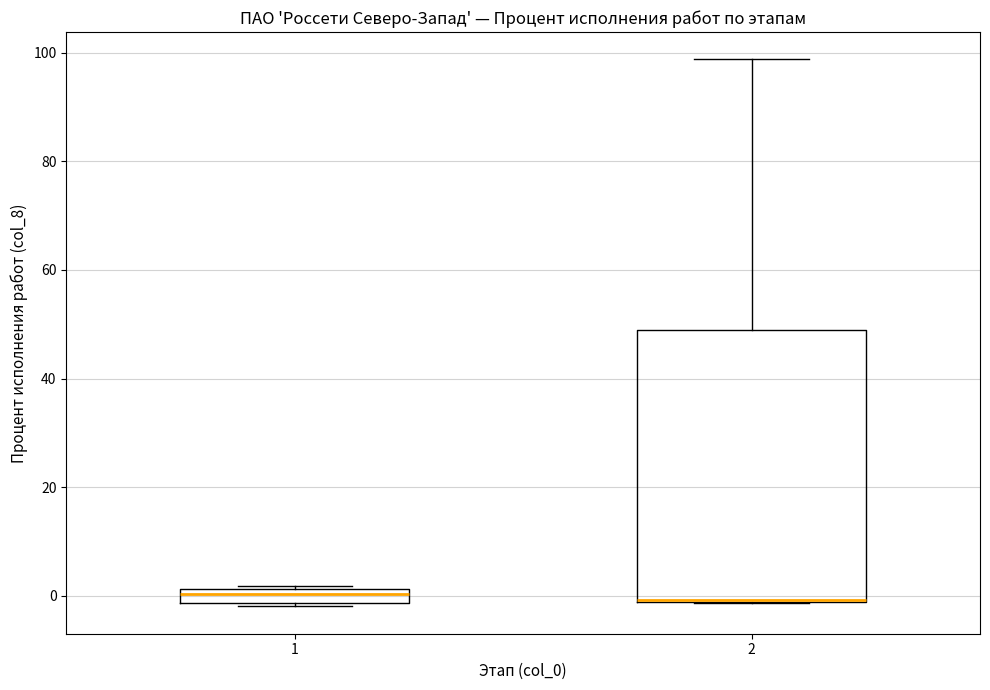

Where does the median line of the box at x = 1 sit on the y-axis? The values are not printed on the chart, so give them approximately, as read against the axis.

0